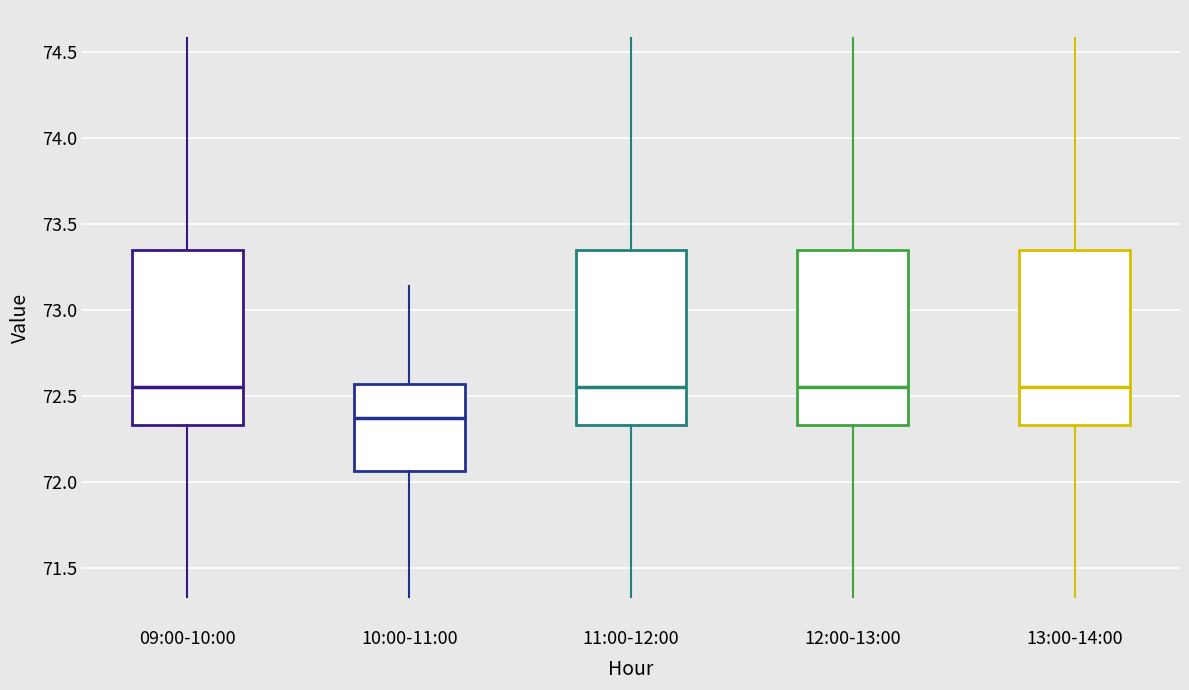

Where is the lower edge of the box for 11:00-12:00 on the y-axis? The values are not printed on the chart, so give them approximately, as read against the axis.

72.35